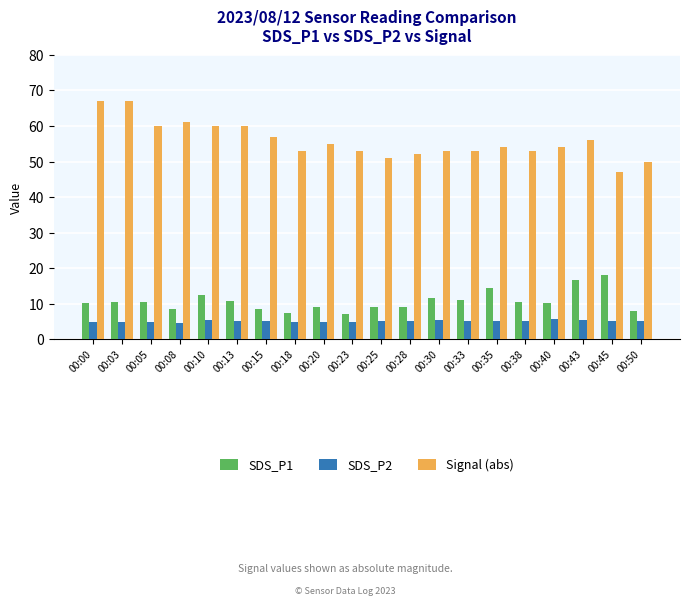

The value of Signal (abs) at 00:18 is 53.0. True or false?

True